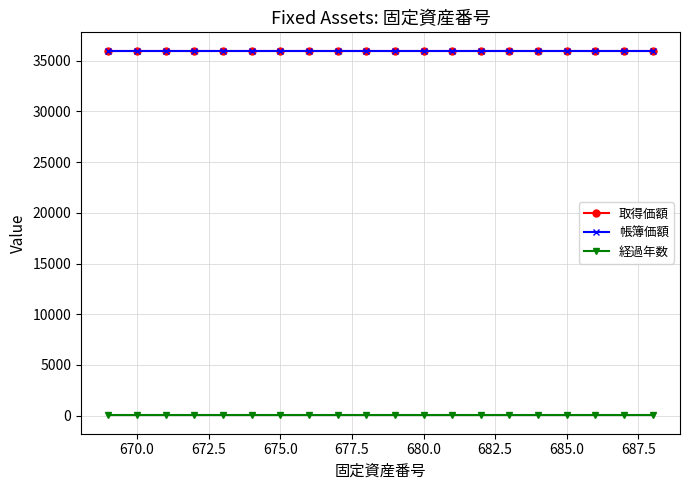

How many lines are shown in the chart?

3